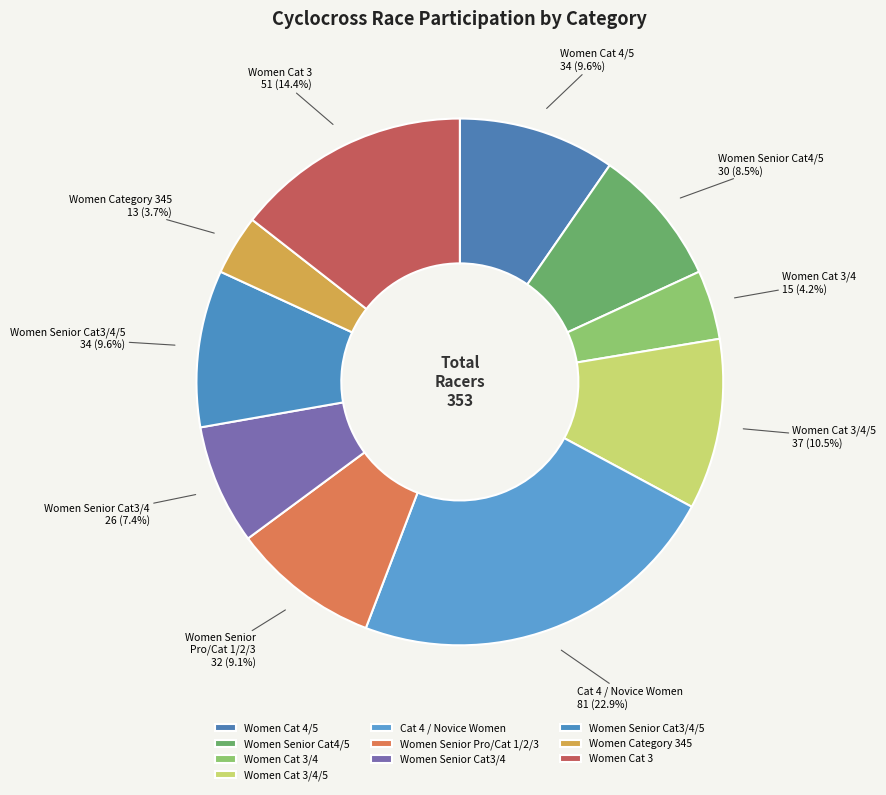

Does any single category account for the majority?

No